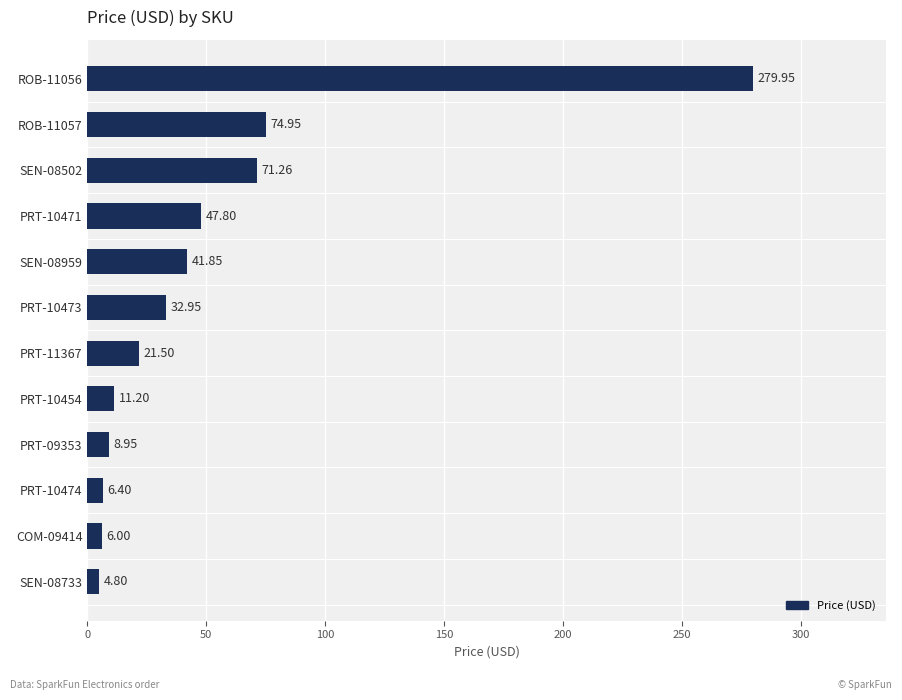

List the labels in order of value, smallest first.

SEN-08733, COM-09414, PRT-10474, PRT-09353, PRT-10454, PRT-11367, PRT-10473, SEN-08959, PRT-10471, SEN-08502, ROB-11057, ROB-11056